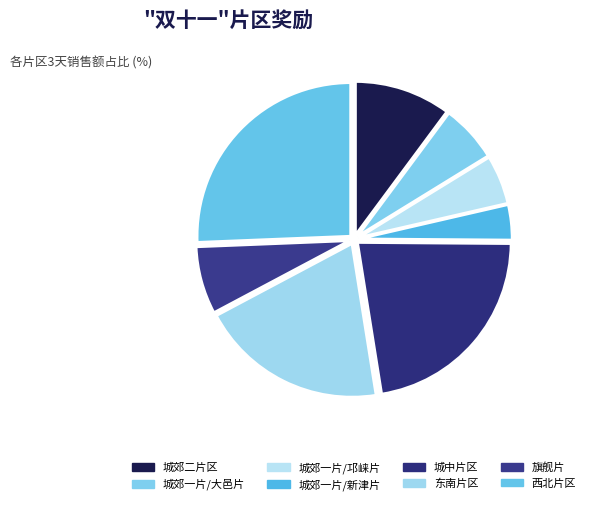

The 城郊一片/邛崃片 slice represents 5% of the pie. True or false?

True